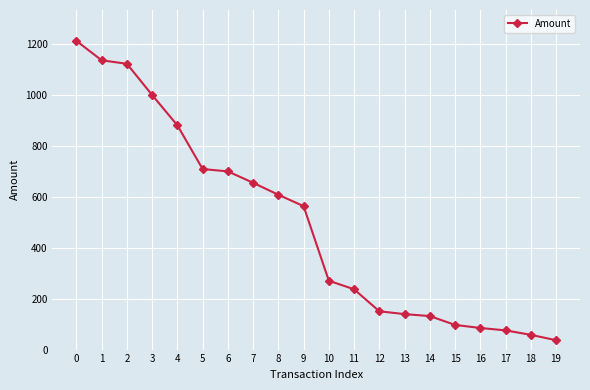

What is the sum of the values at 15 and 7?

752.2